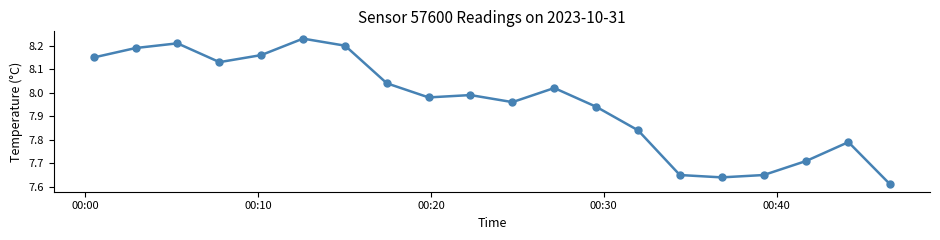

What is the difference between the maximum and second lowest values?

0.6